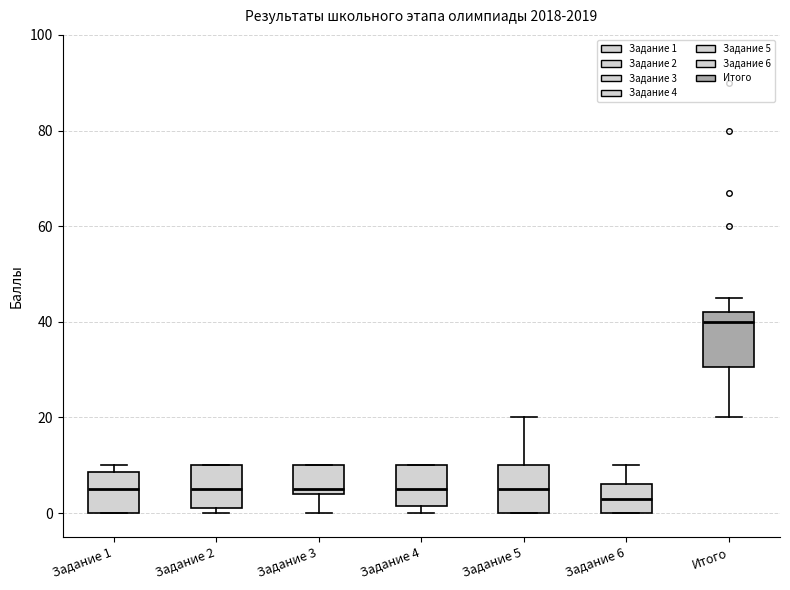

Which box's median line is the highest?

Итого